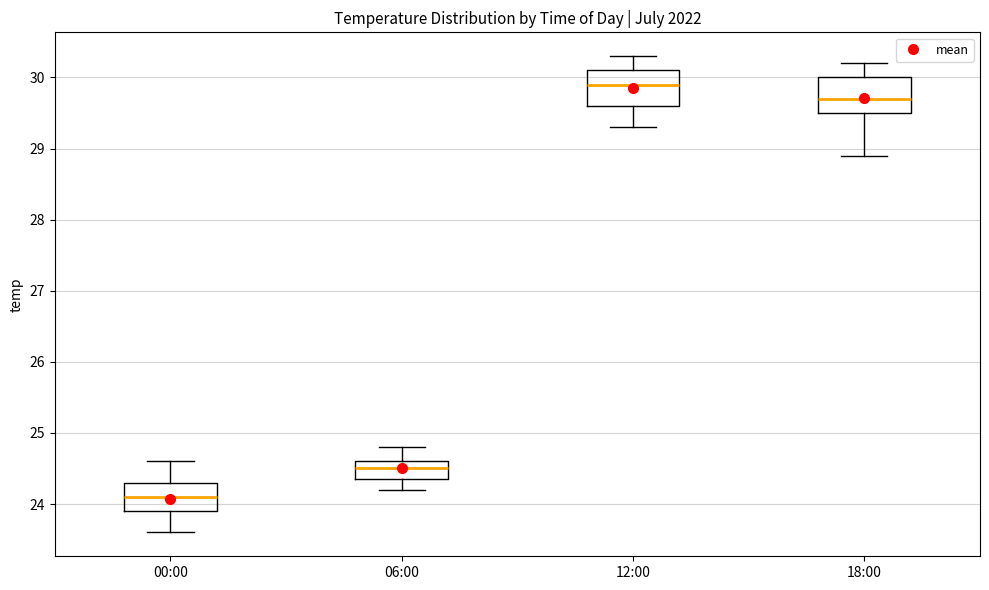

Which box has the lowest median line?

00:00